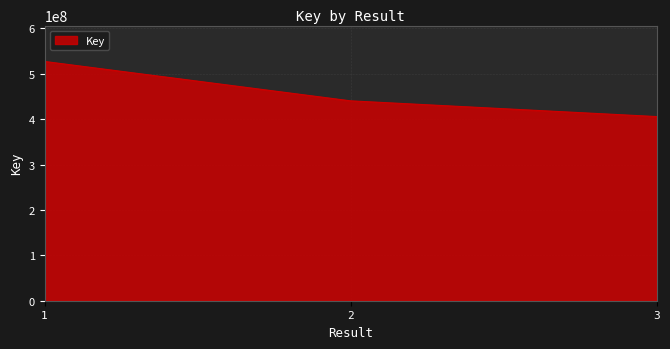

True or false: the data shows 527286416 at 1.

True